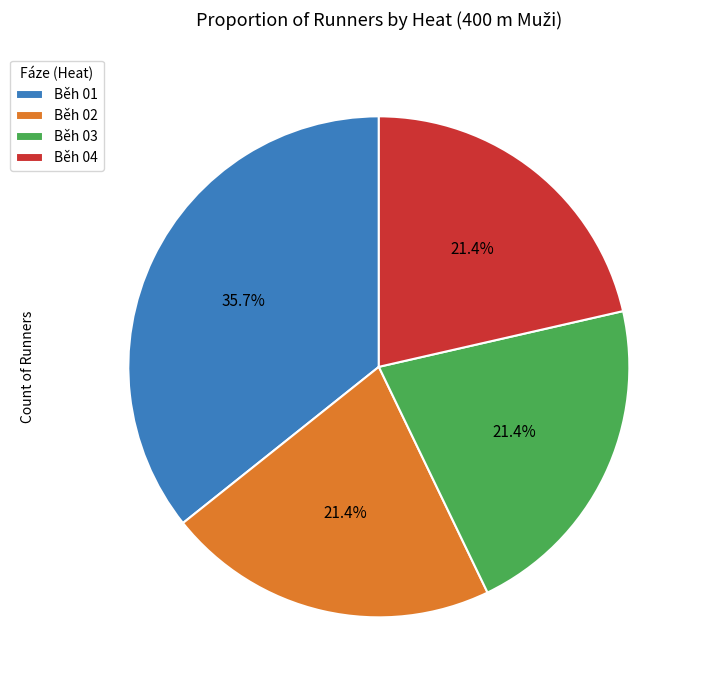

To the nearest percent, what is the average slice percentage?

25%